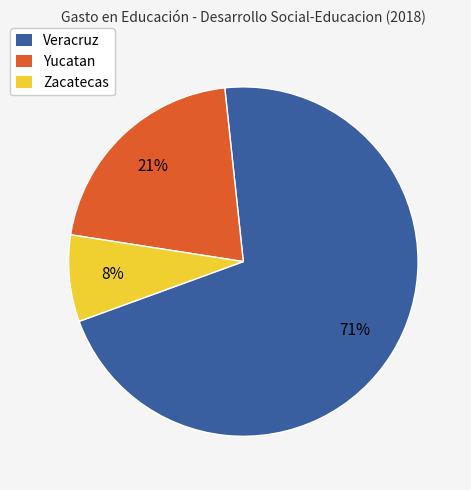

Count the number of slices in the pie.

3